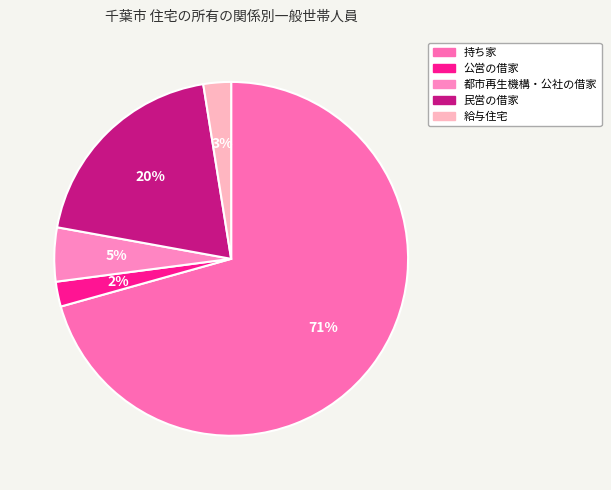

To the nearest percent, what is the difference between the largest and smallest slice percentages?

68%